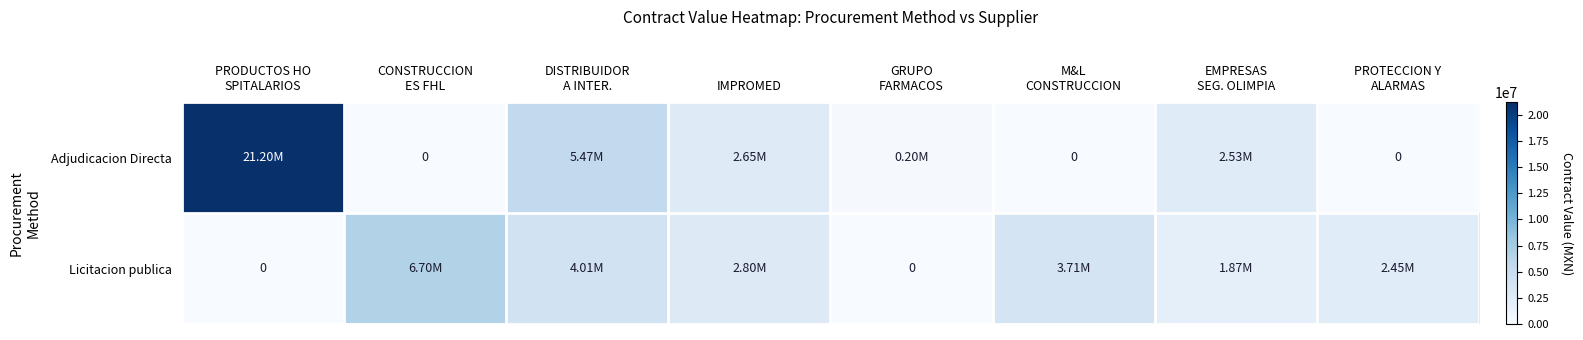

Rank the series by their average value, from lowest to highest.

Licitacion publica, Adjudicacion Directa